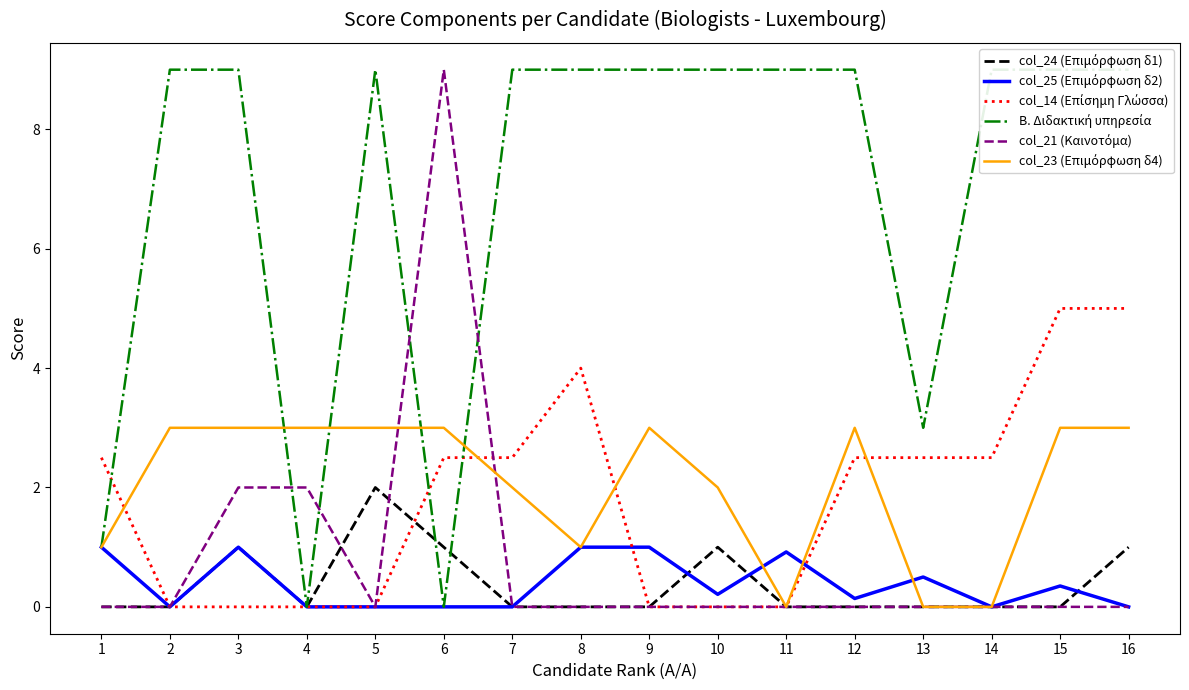

Reading left to right, extract all data points from this chart.

col_24 (Επιμόρφωση δ1): 0.0	0.0	1.0	0.0	2.0	1.0	0.0	0.0	0.0	1.0	0.0	0.0	0.0	0.0	0.0	1.0
col_25 (Επιμόρφωση δ2): 1.0	0.0	1.0	0.0	0.0	0.0	0.0	1.0	1.0	0.2	0.9	0.1	0.5	0.0	0.3	0.0
col_14 (Επίσημη Γλώσσα): 2.5	0.0	0.0	0.0	0.0	2.5	2.5	4.0	0.0	0.0	0.0	2.5	2.5	2.5	5.0	5.0
Β. Διδακτική υπηρεσία: 1.0	9.0	9.0	0.0	9.0	0.0	9.0	9.0	9.0	9.0	9.0	9.0	3.0	9.0	9.0	9.0
col_21 (Καινοτόμα): 0.0	0.0	2.0	2.0	0.0	9.0	0.0	0.0	0.0	0.0	0.0	0.0	0.0	0.0	0.0	0.0
col_23 (Επιμόρφωση δ4): 1.0	3.0	3.0	3.0	3.0	3.0	2.0	1.0	3.0	2.0	0.0	3.0	0.0	0.0	3.0	3.0